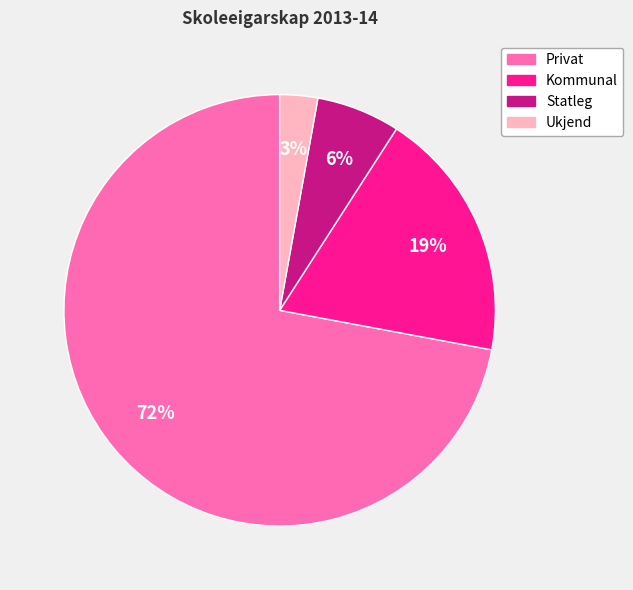

To the nearest percent, what is the average slice percentage?

25%